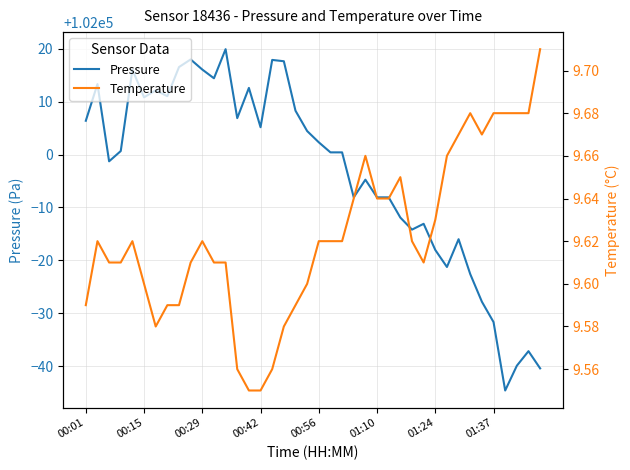

True or false: pressure has more than 1 points higher than both neighbors.

True